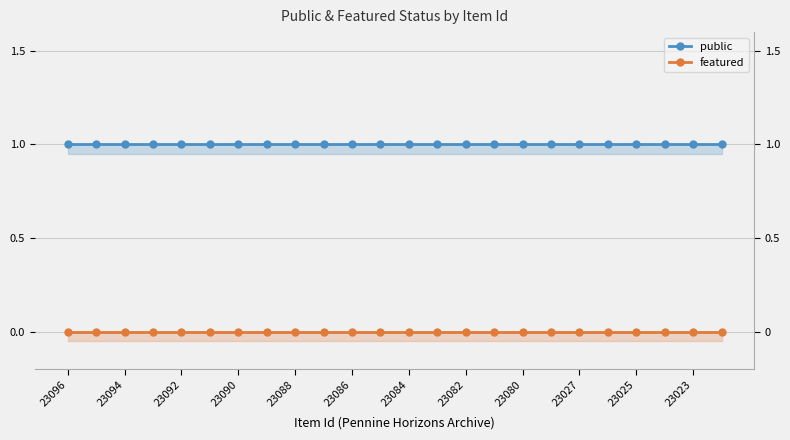

Reading right to left, transcribe all the data shown in this chart.

public: 1	1	1	1	1	1	1	1	1	1	1	1	1	1	1	1	1	1	1	1	1	1	1	1
featured: 0	0	0	0	0	0	0	0	0	0	0	0	0	0	0	0	0	0	0	0	0	0	0	0